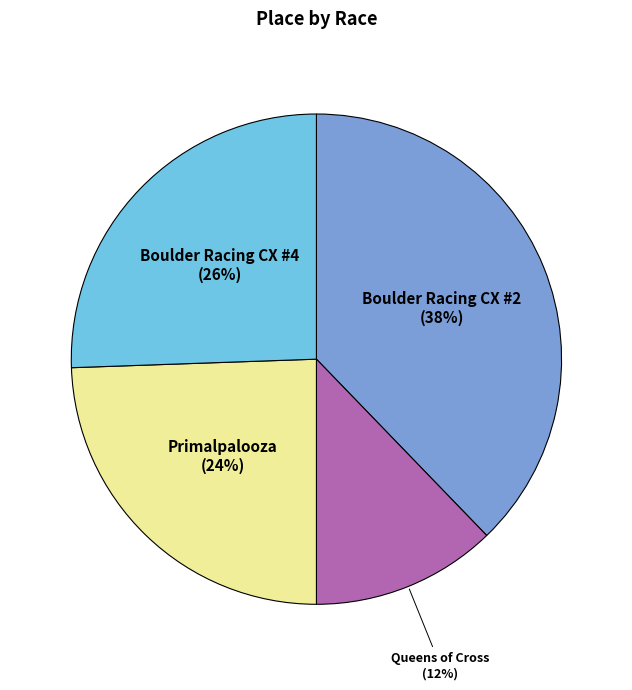

How many segments does this pie chart have?

4